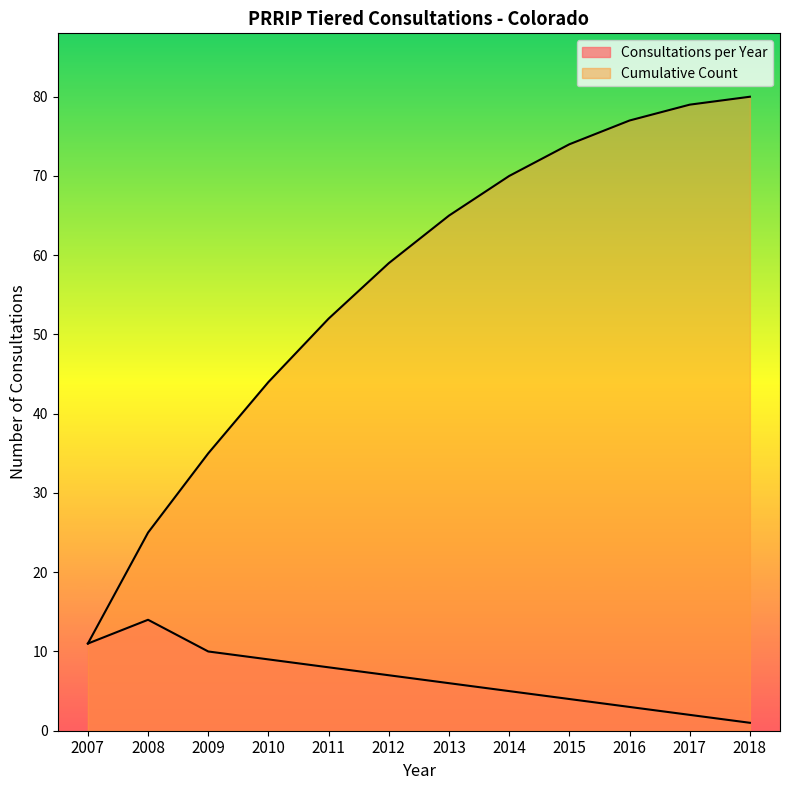

What is the value of the Cumulative Count point at the 6th from the left?

59